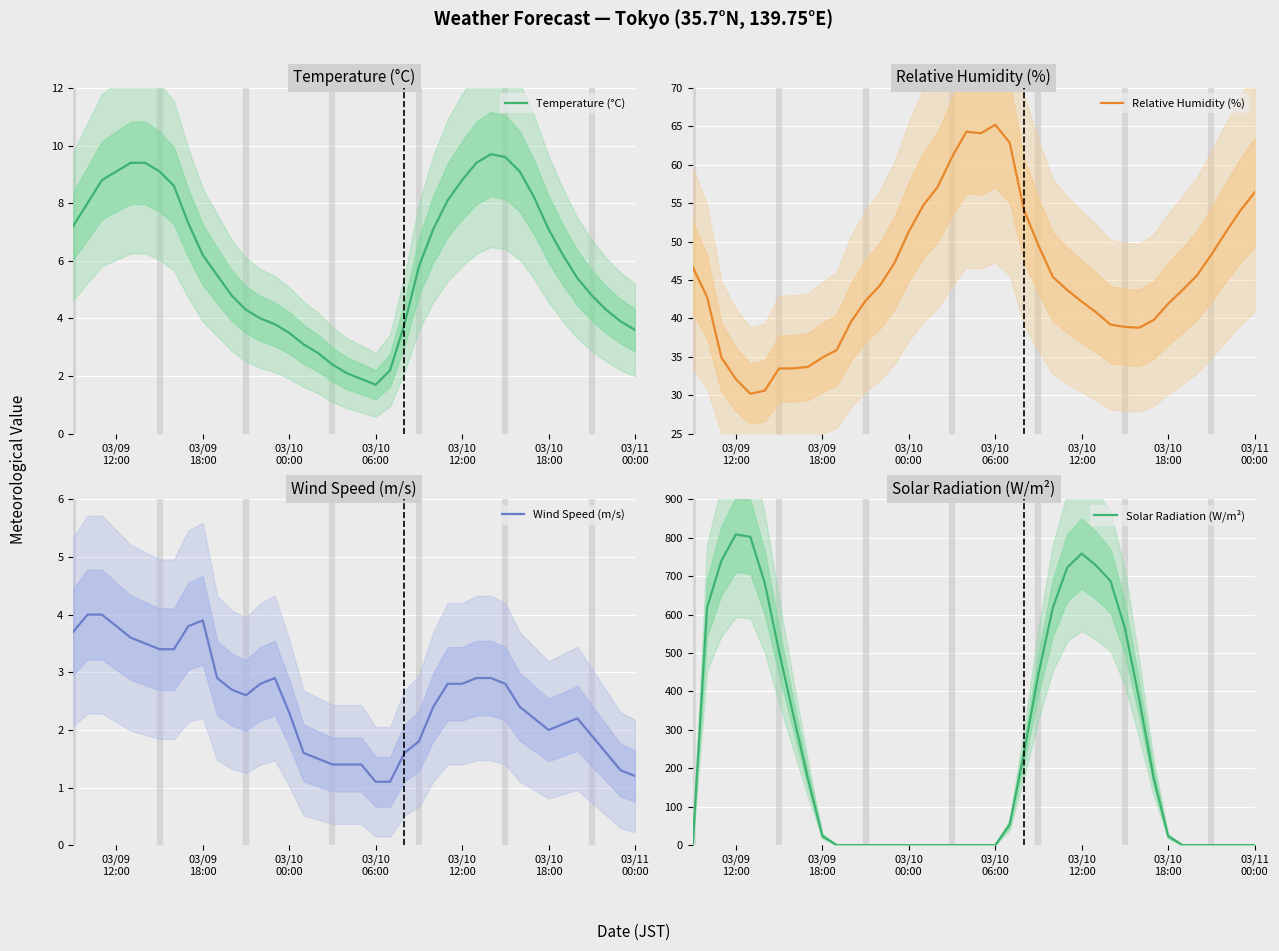

How many data points does each series have?

40